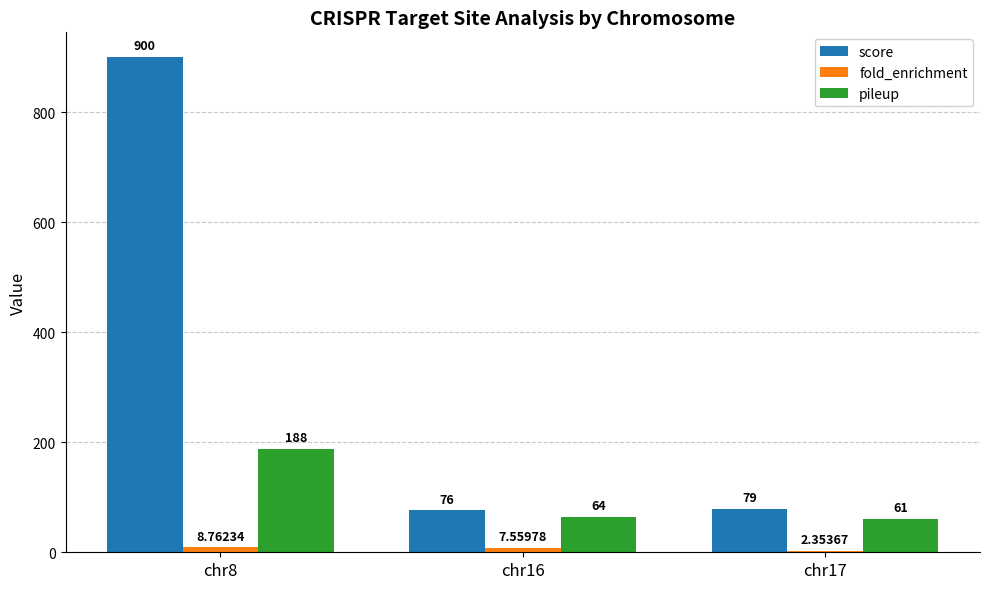

How many groups of bars are there?

3